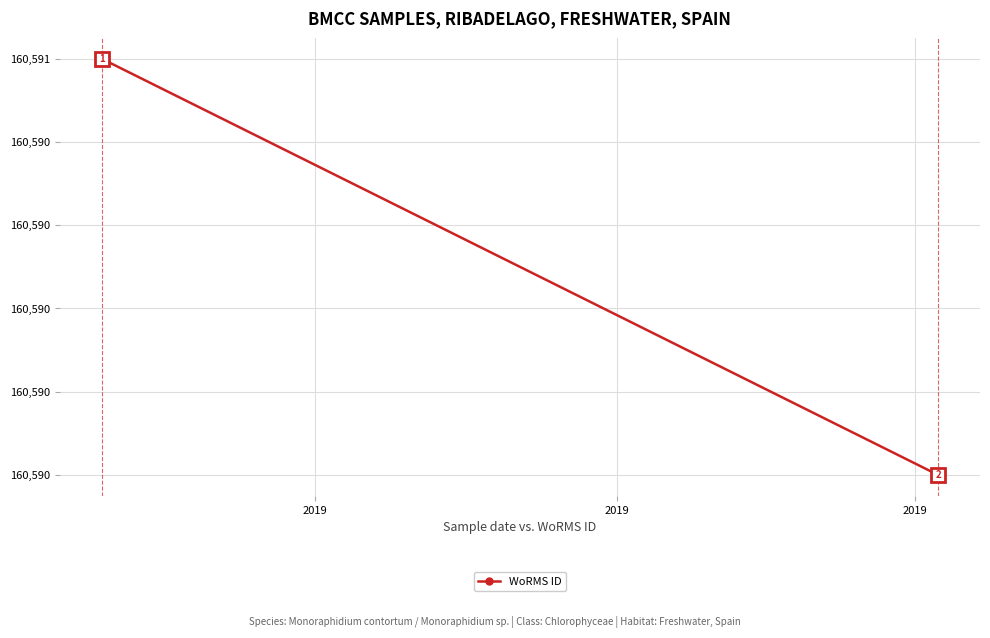

What is the maximum value shown in the chart?

160591